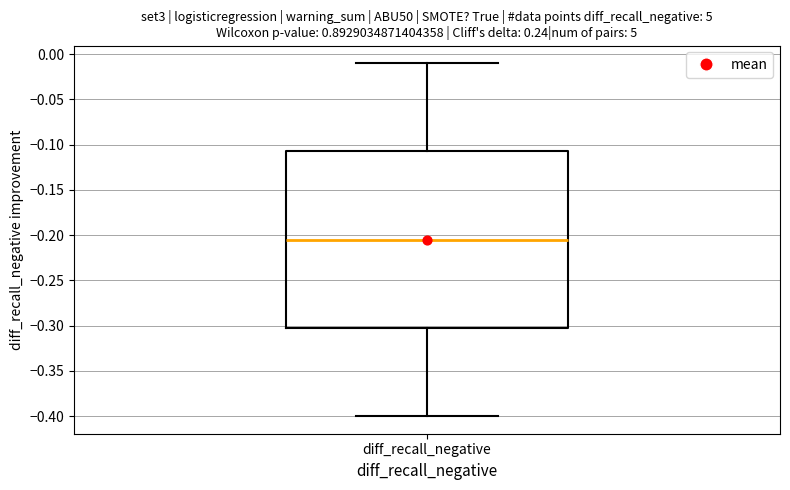

Read this box plot against the y-axis: the position of the median line, the range covered by the box, and the ends of both whiskers. The values are not printed on the chart, so give them approximately, as read against the axis.

median -0.205, box -0.300 to -0.105, whiskers -0.400 to -0.010